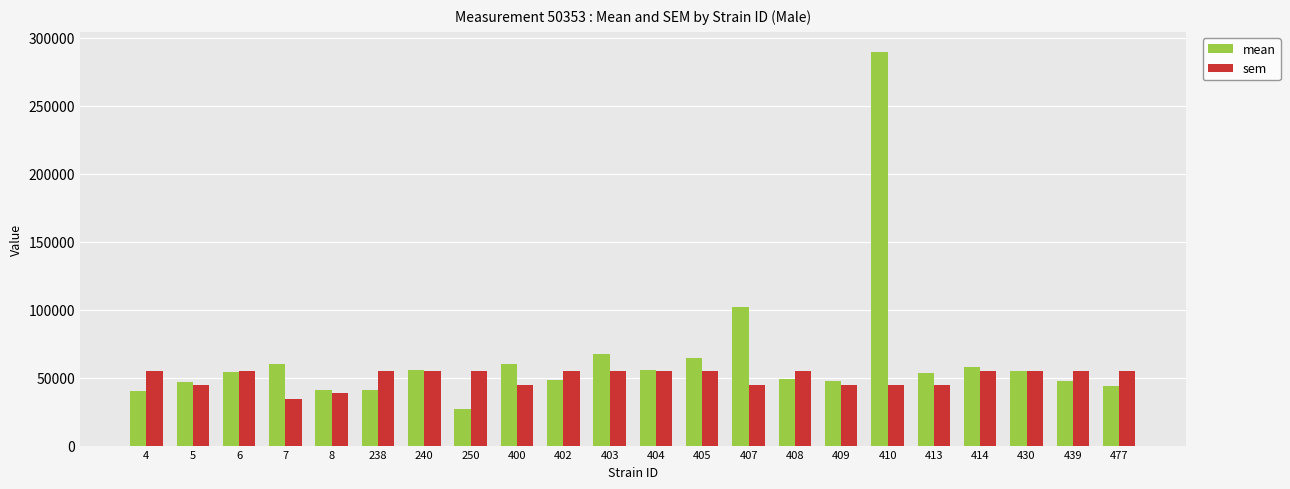

What is the maximum value shown in the chart?

289801.2